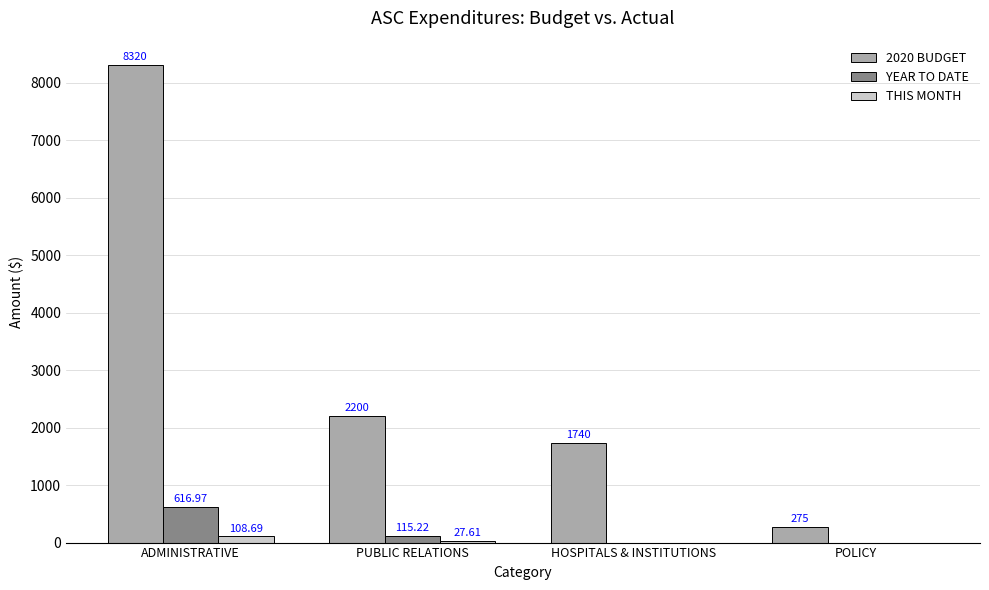

Which category has the highest value in the YEAR TO DATE series?

ADMINISTRATIVE